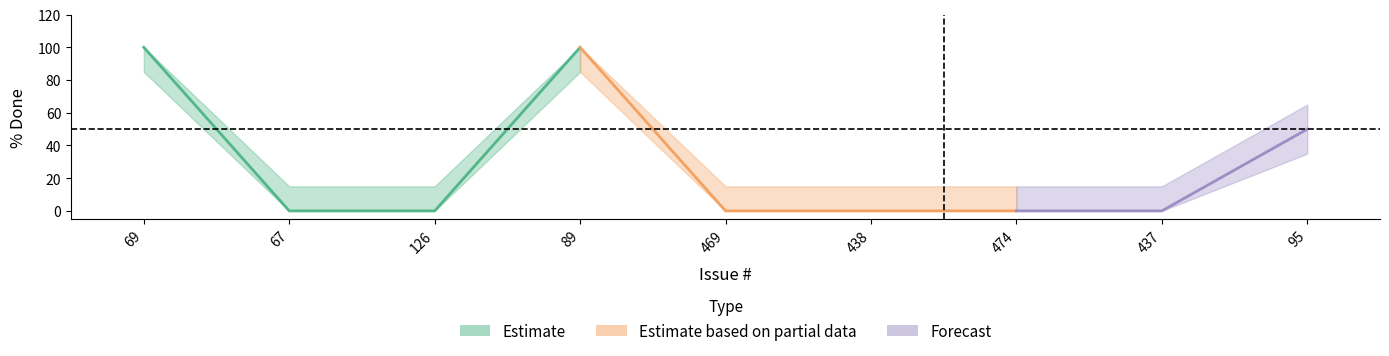

What is the difference between the maximum and minimum values?

100